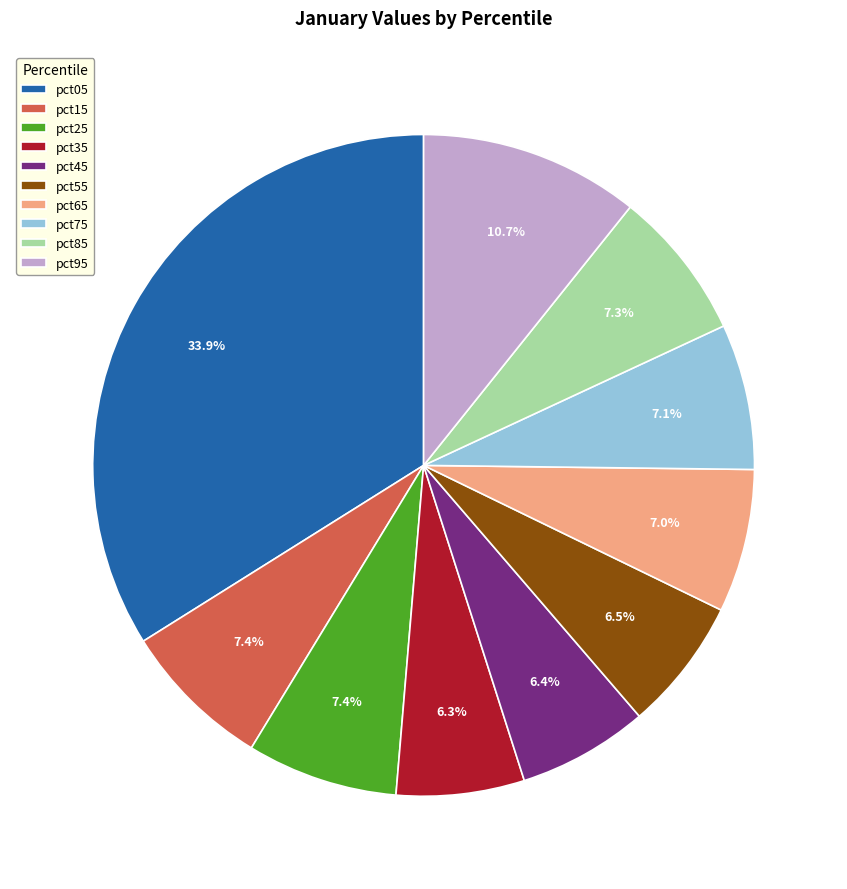

Which has a higher value, pct95 or pct35?

pct95